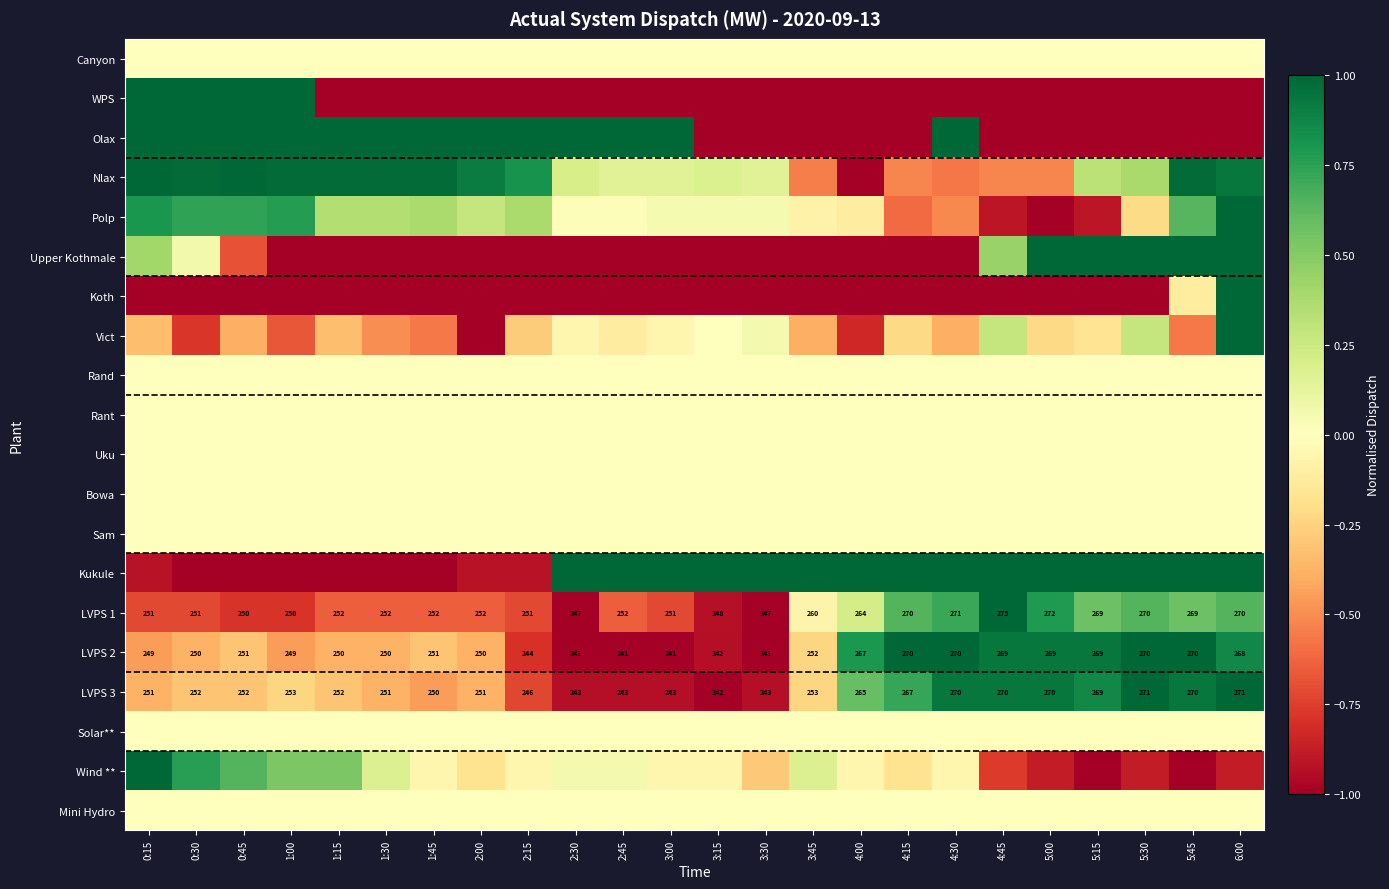

What is the average value of the LVPS 1 series?

-0.2